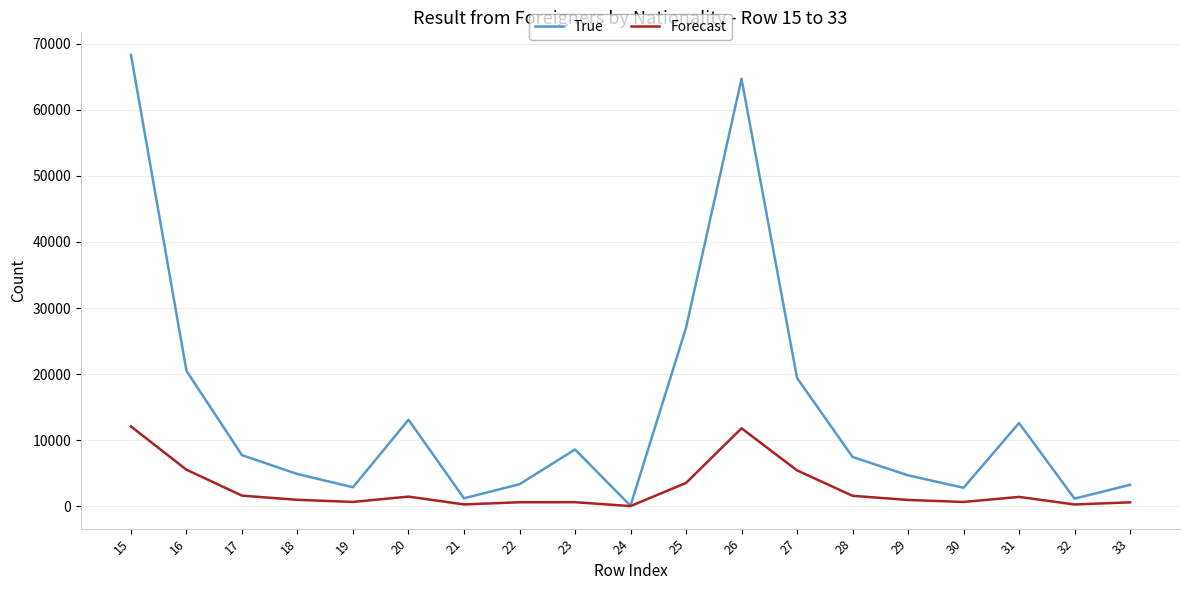

At which category is the sum across all series the highest?

15